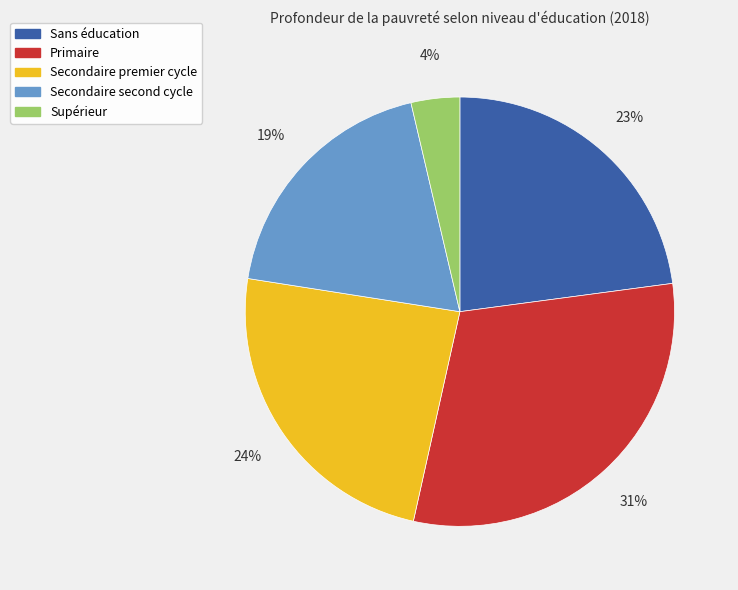

Which has a higher value, Secondaire premier cycle or Primaire?

Primaire